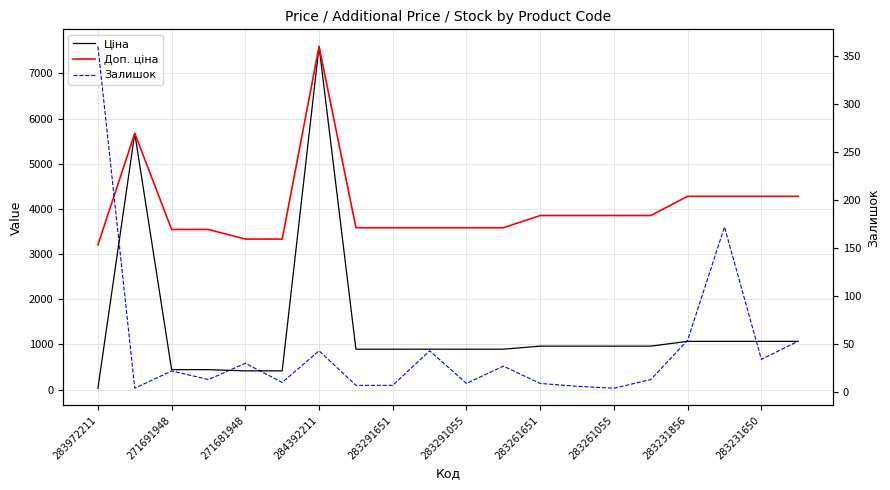

Rank the series at 17 from lowest to highest value.

Залишок, Ціна, Доп. ціна